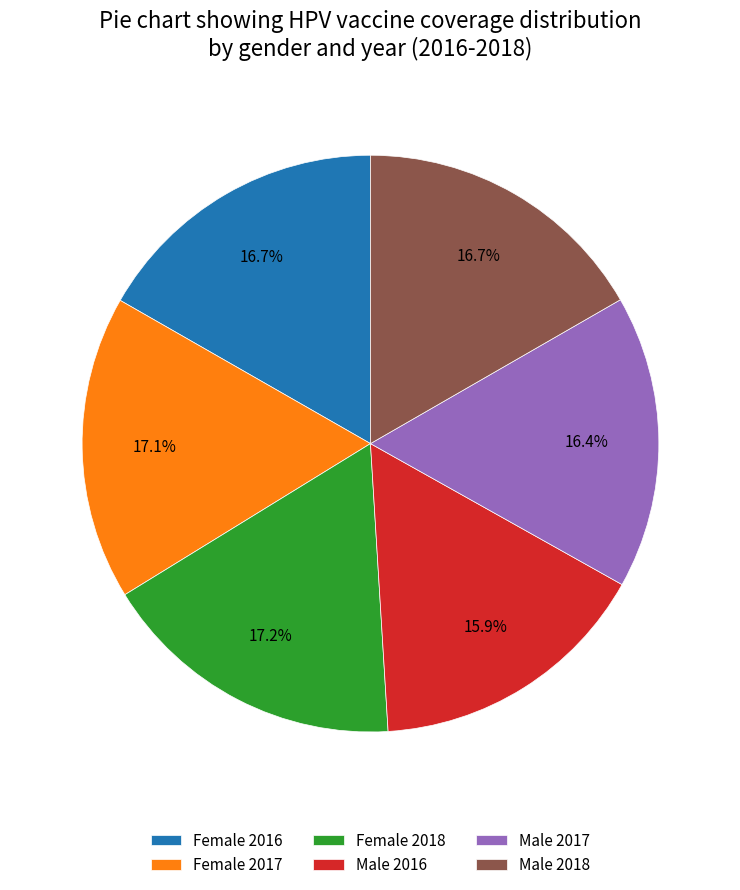

Does any single category account for the majority?

No